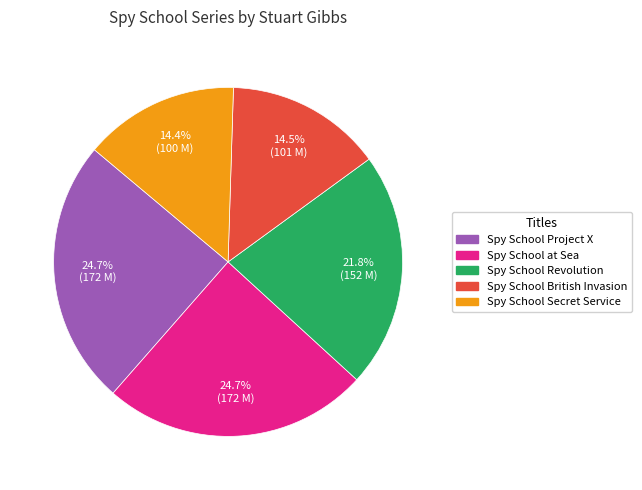

How many slices are in this pie chart?

5